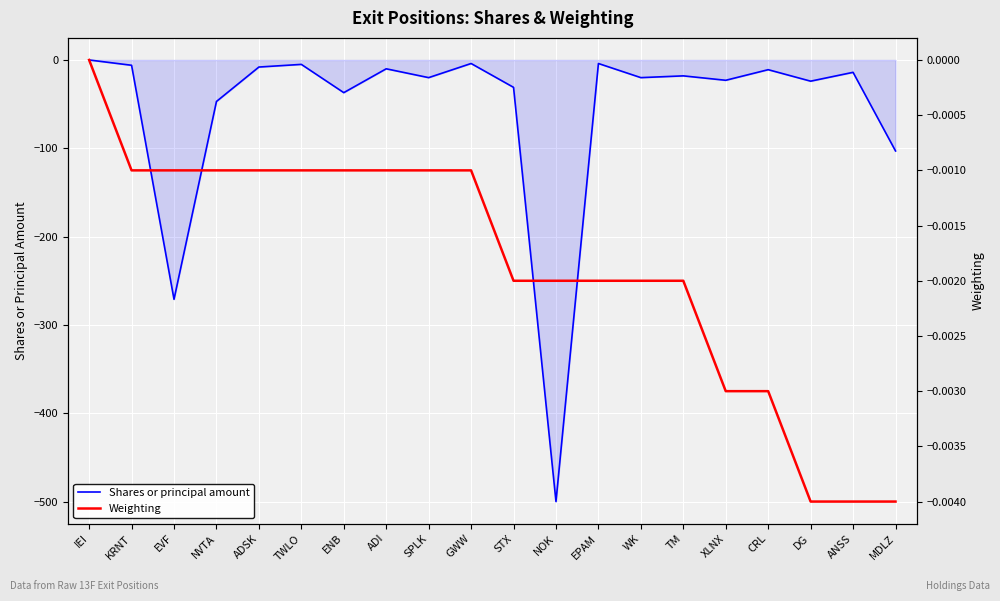

What is the minimum value for Shares or principal amount?

-500